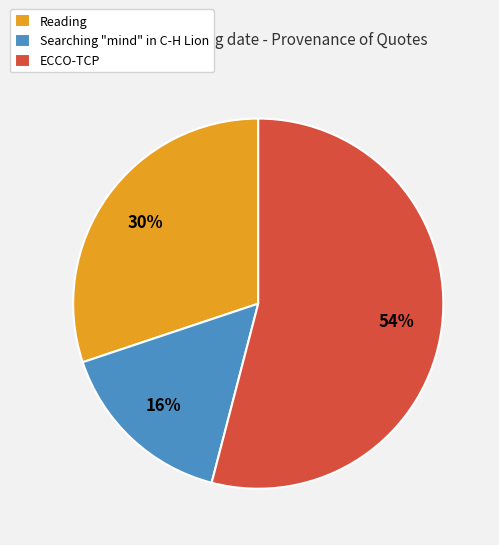

Count the number of slices in the pie.

3